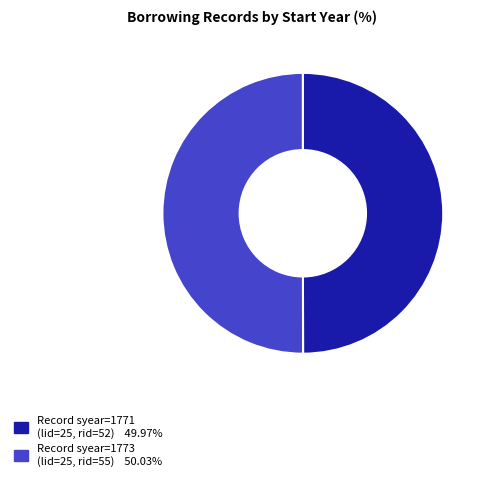

How many segments does this pie chart have?

2